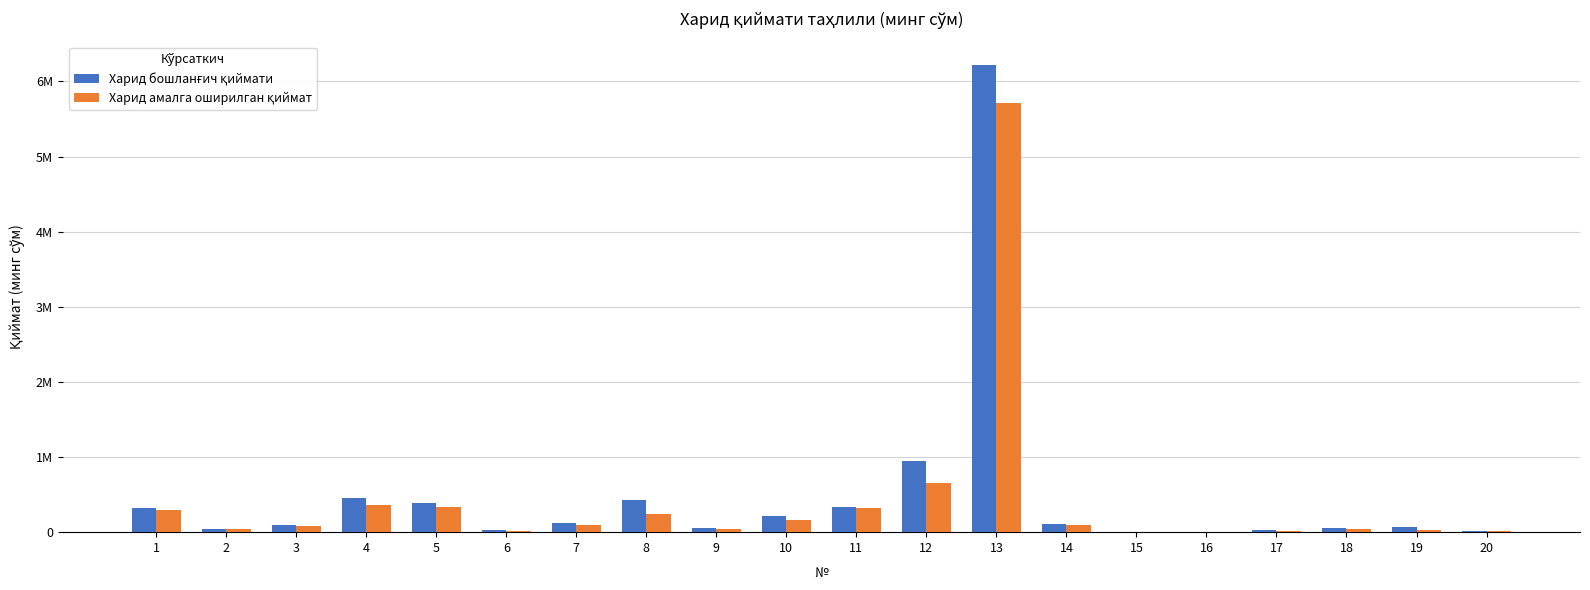

Reading right to left, transcribe all the data shown in this chart.

Харид бошланғич қиймати: 20=13500.0	19=67712.5	18=53743.2	17=27700.0	16=3920.0	15=7938.0	14=109425.0	13=6221493.9	12=944000.0	11=330836.7	10=213284.3	9=48972.6	8=431622.7	7=119768.3	6=30000.0	5=390000.0	4=450000.0	3=90000.0	2=45000.0	1=325000.0
Харид амалга оширилган қиймат: 20=10797.3	19=35040.0	18=41715.0	17=12670.0	16=3100.0	15=6300.0	14=94993.9	13=5715320.4	12=649600.0	11=325000.0	10=159800.0	9=43813.0	8=246400.0	7=98000.0	6=10000.0	5=338999.9	4=363686.0	3=86000.0	2=39199.9	1=296800.0